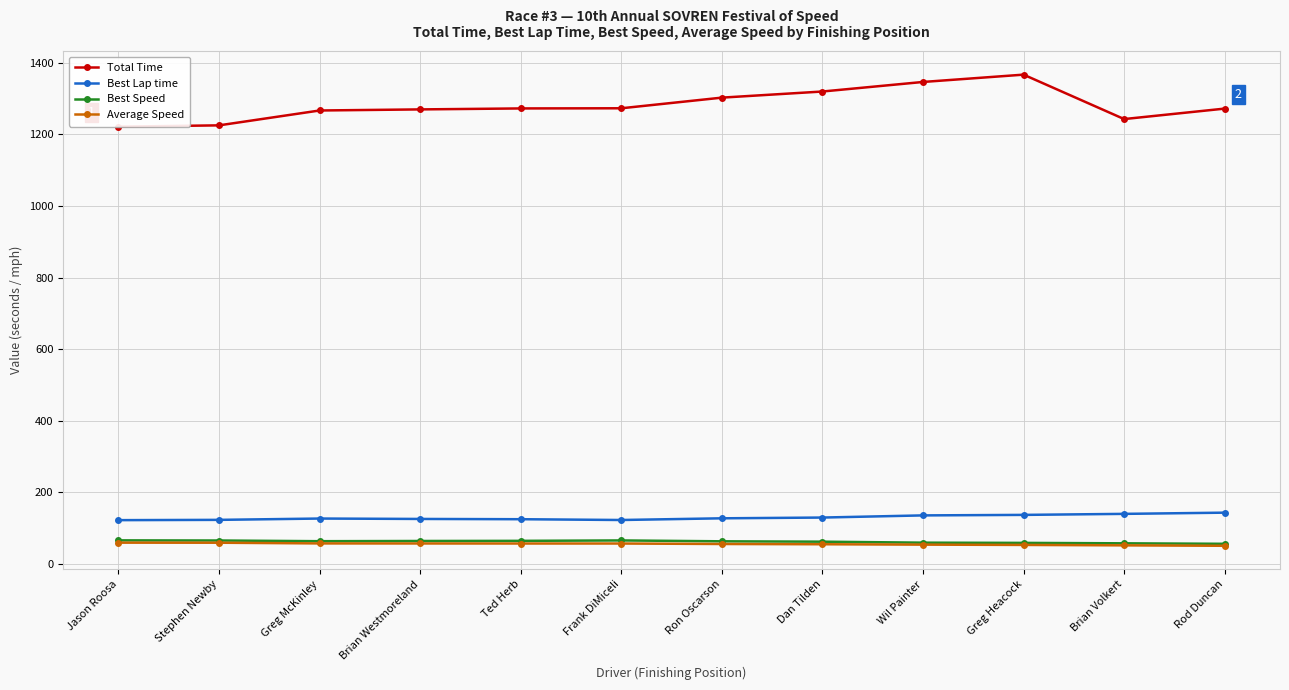

True or false: Total Time and Best Lap time cross at least once.

False